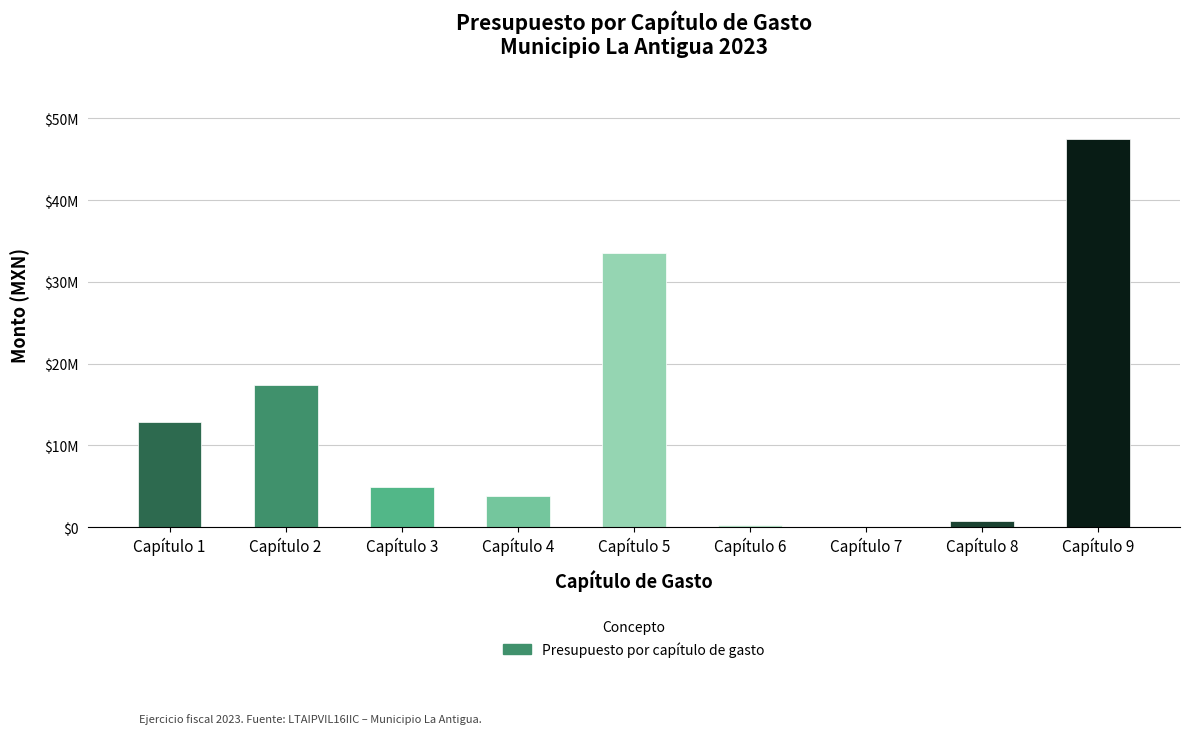

Which label corresponds to the smallest value in the chart?

Capítulo 7